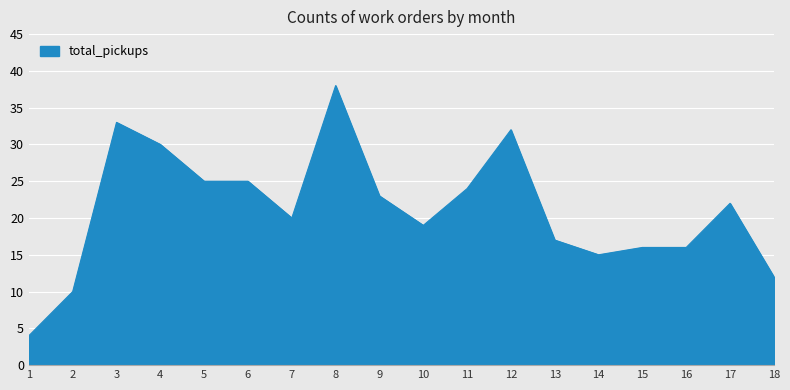

What is the sum of all values?

381